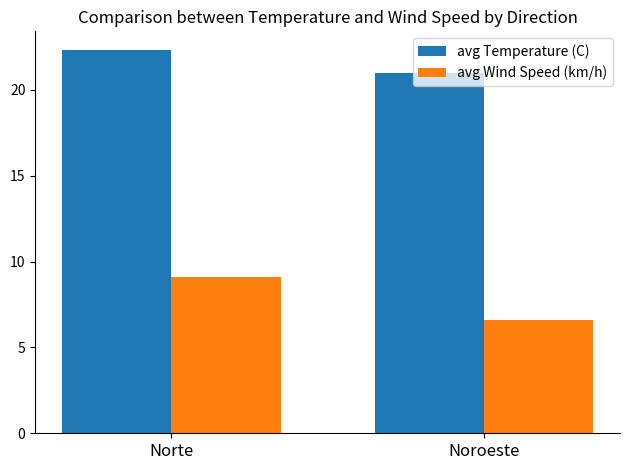

Reading left to right, what are all the values shown in this chart?

avg Temperature (C): Norte=22.3	Noroeste=21.0
avg Wind Speed (km/h): Norte=9.1	Noroeste=6.6